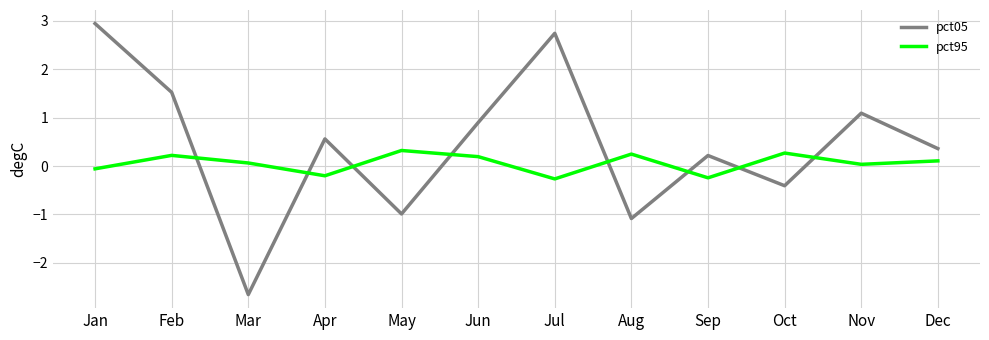

Between Aug and Sep, which series saw the biggest shift?

pct05